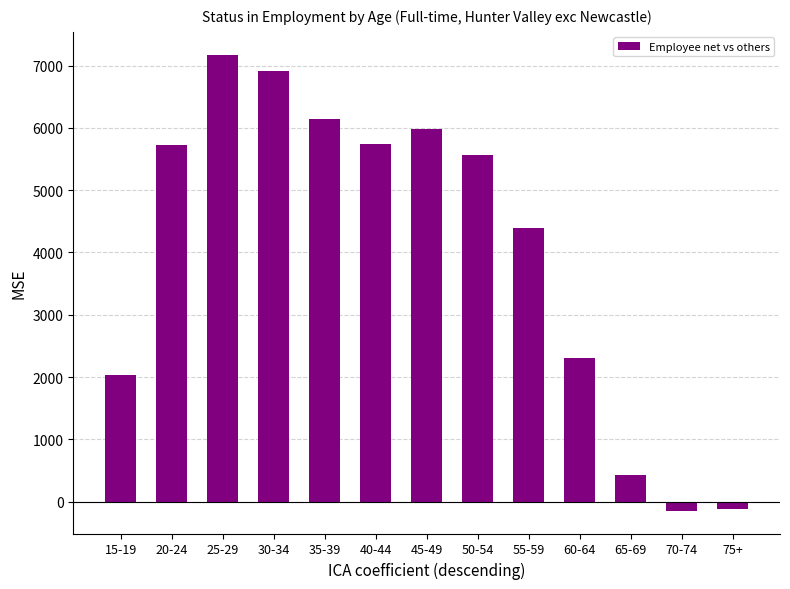

What is the greatest value displayed?

7175